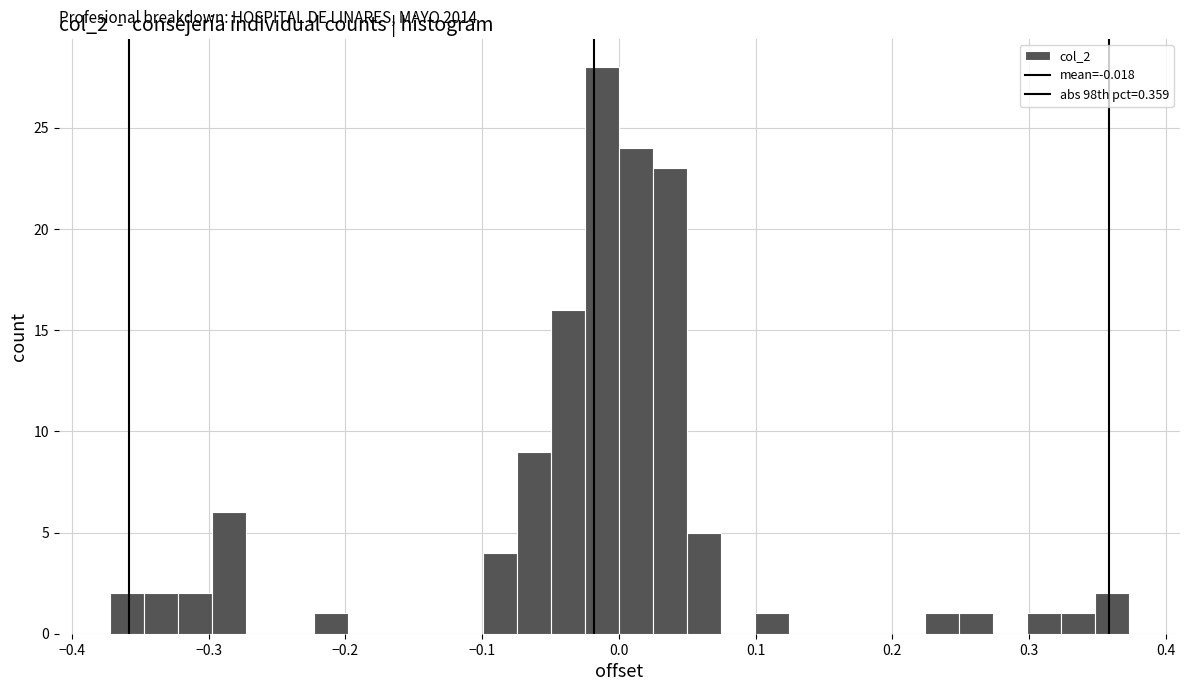

Read against the x-axis, roughly where is the centre of the tallest bar?

-0.01